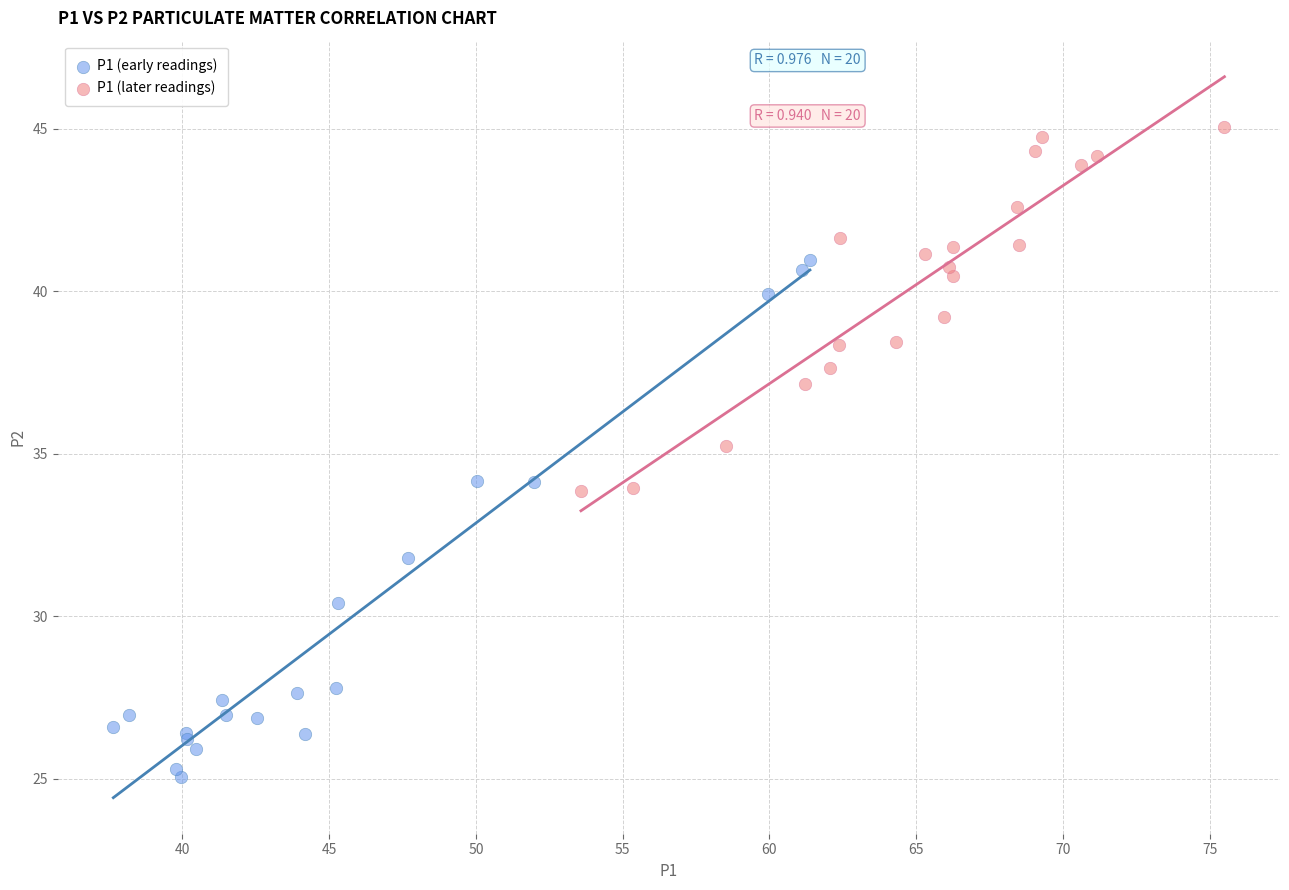

Which series has the widest spread of Y values?

P1 (early readings)